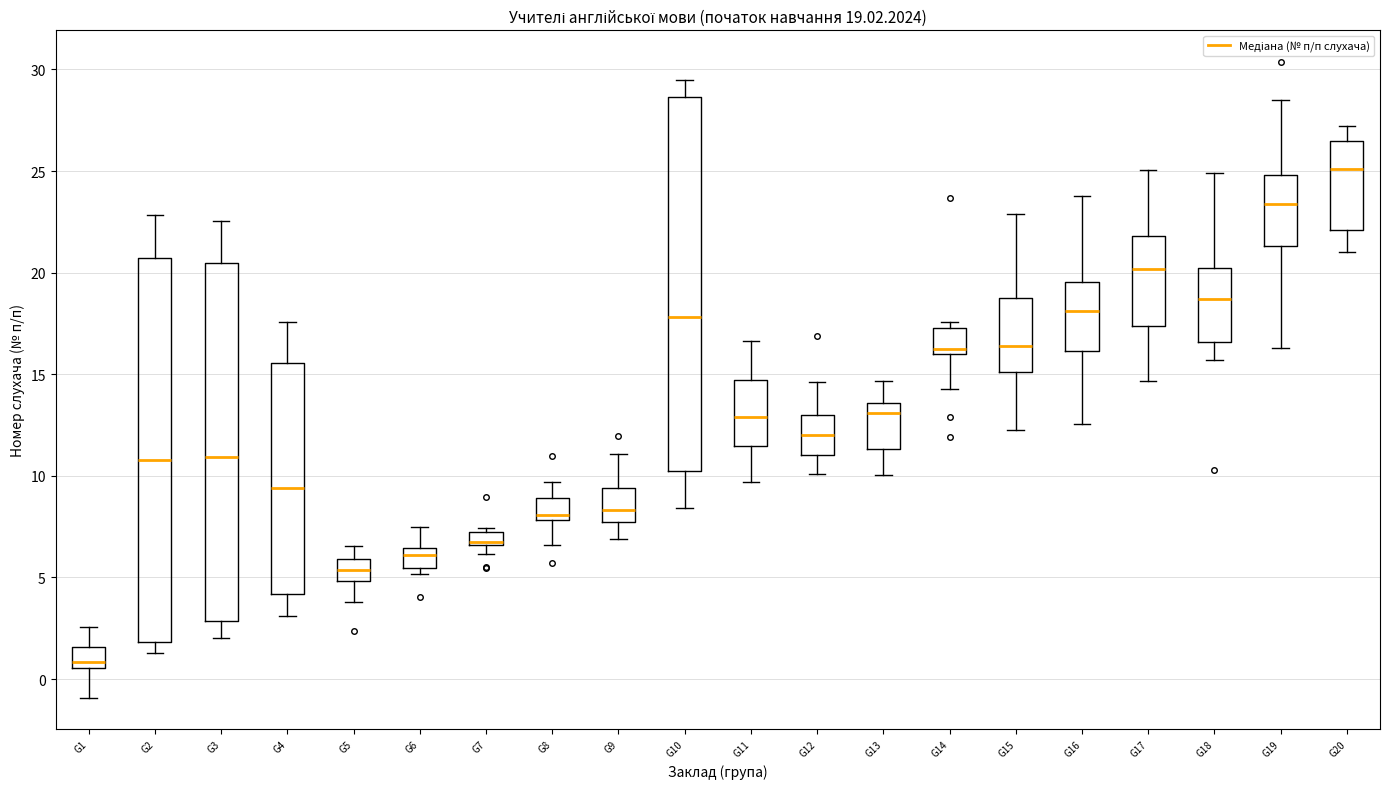

Which box has the lowest median line?

G1